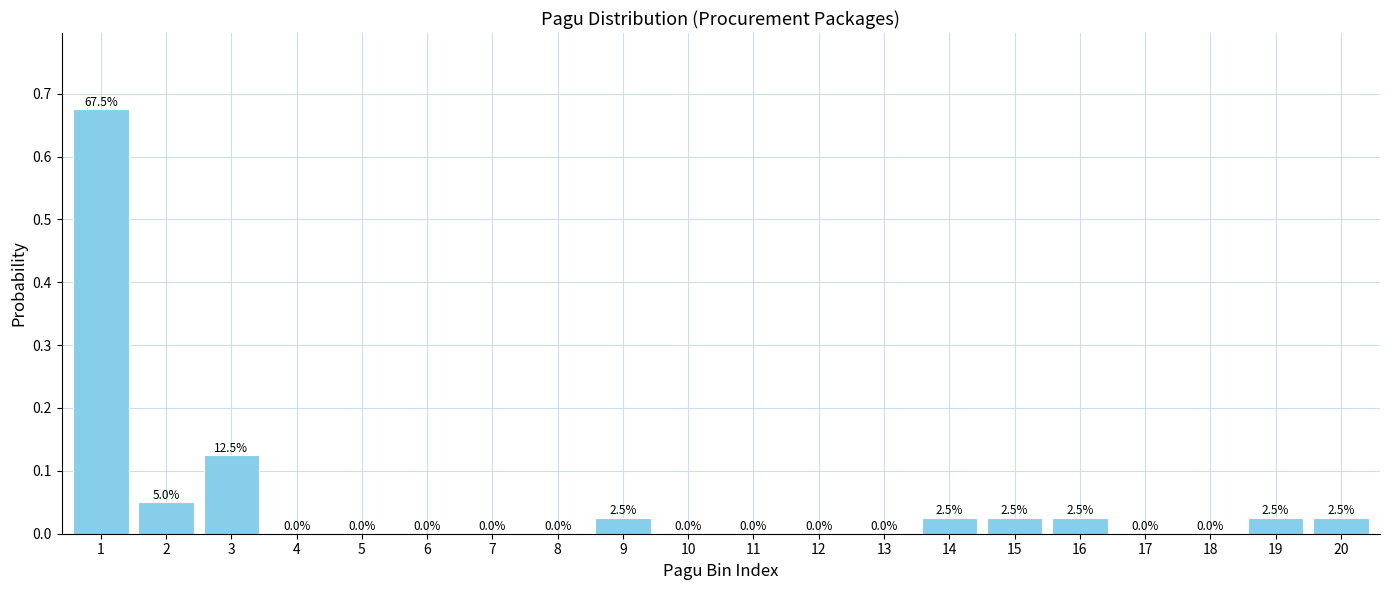

True or false: the data shows 0.0 at 18.

True